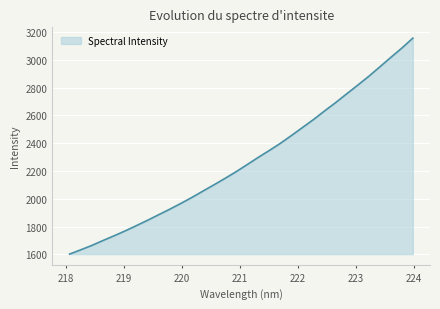

What is the greatest value displayed?

3156.8